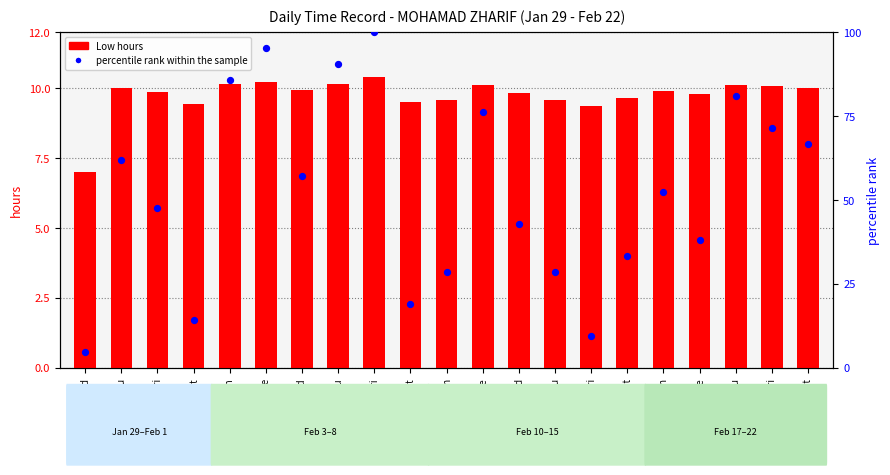

Is the value of Low hours at 18-Tue greater than the value of percentile rank within the sample at 10-Mon?

No